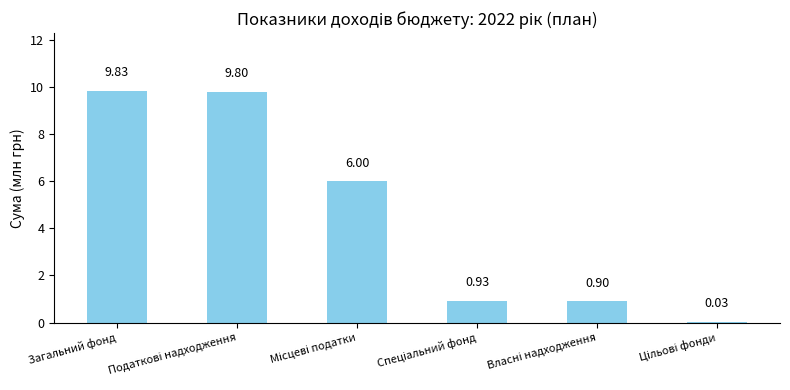

What is the sum of all values?

27.5